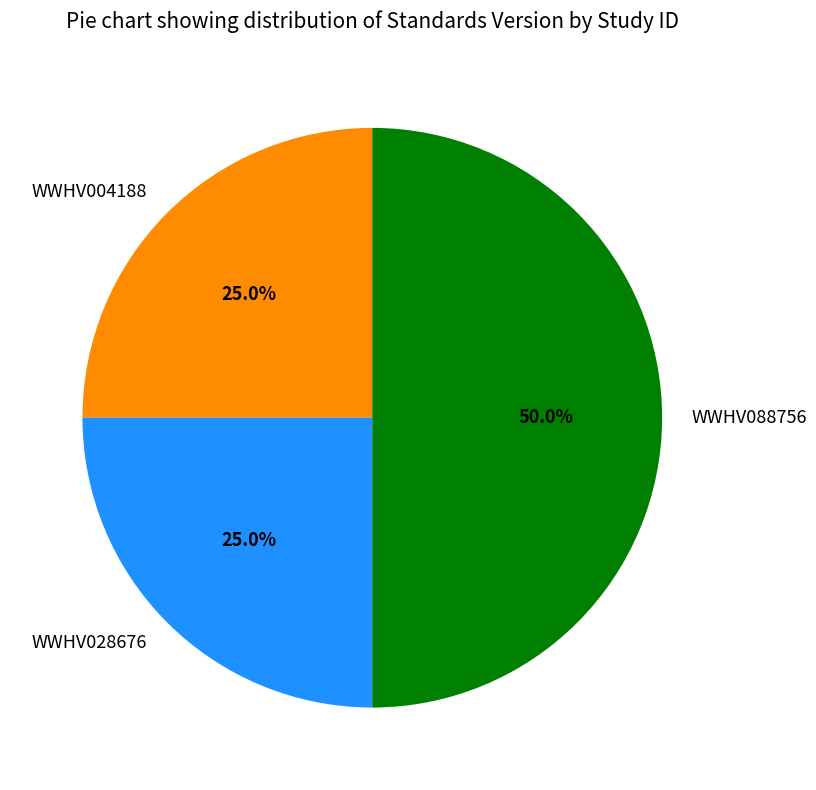

Is WWHV004188 the majority of the pie?

No